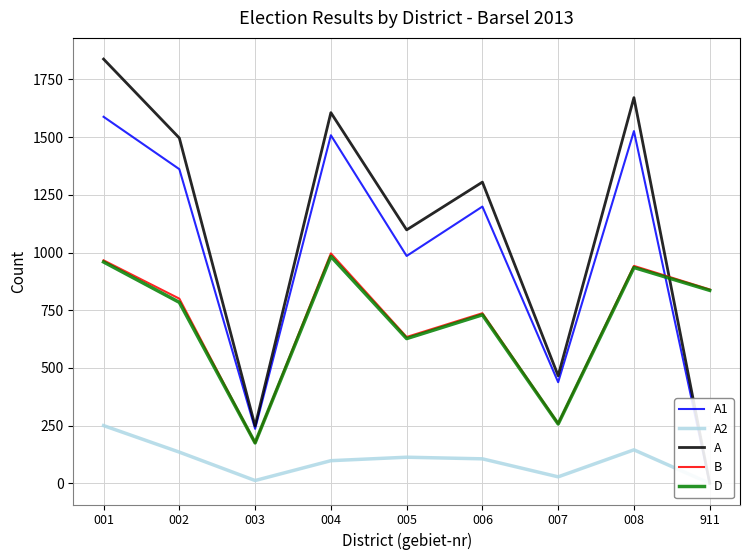

What is the spread (max minus min) of values at 007?

438